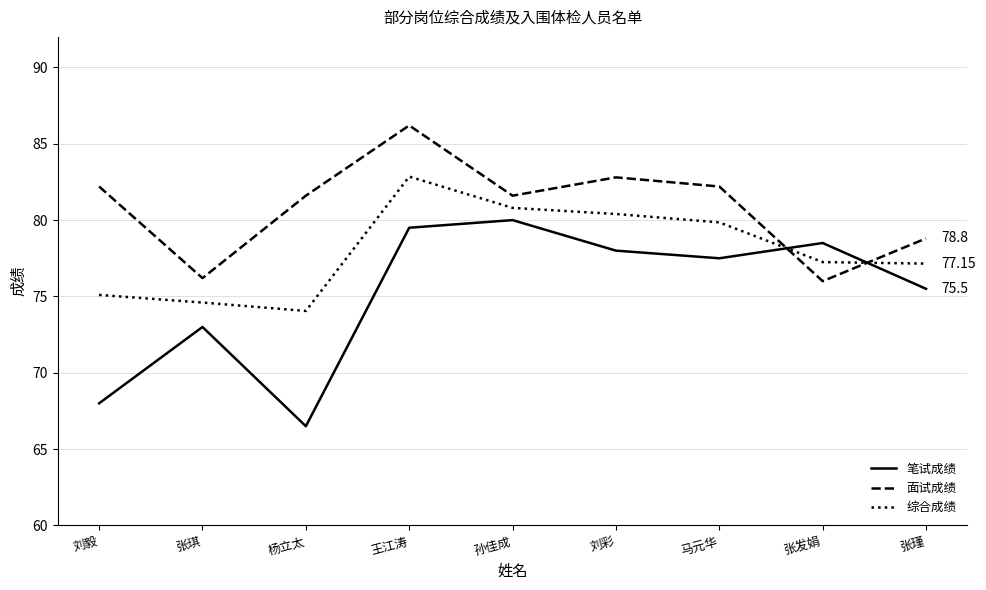

What is the difference between the 面试成绩 values at 马元华 and 张发娟?

6.2